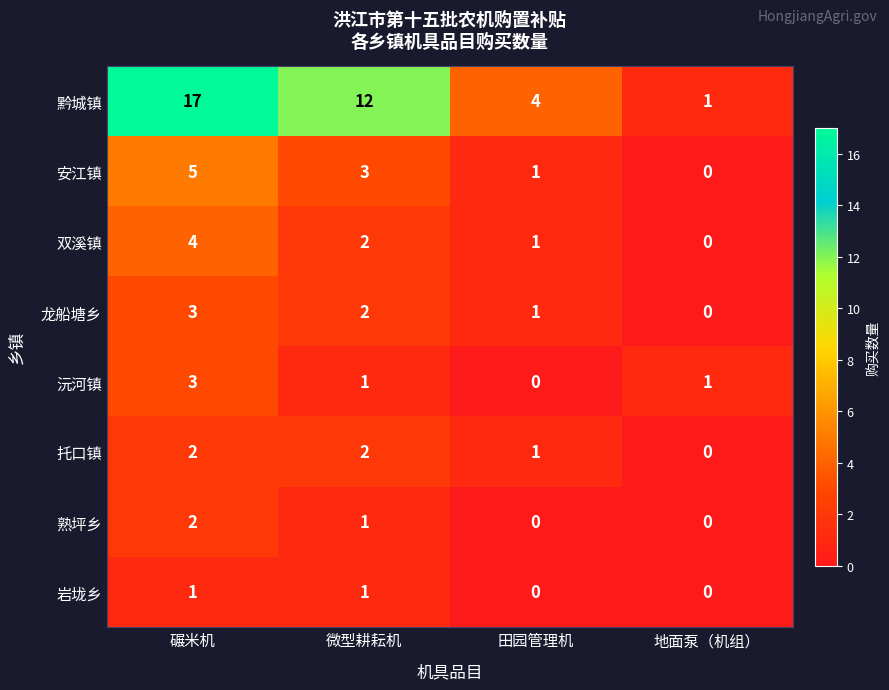

Where does the 双溪镇 series first go above 2?

碾米机